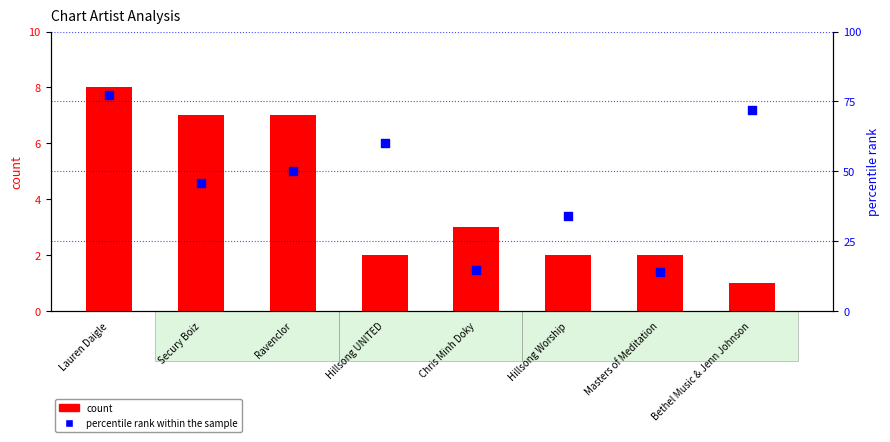

At how many categories does at least one series exceed 31?

6